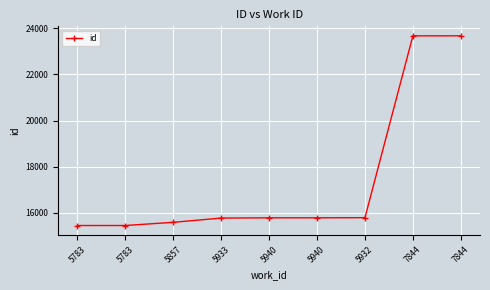

At which category does the chart reach its minimum across all series?

5783